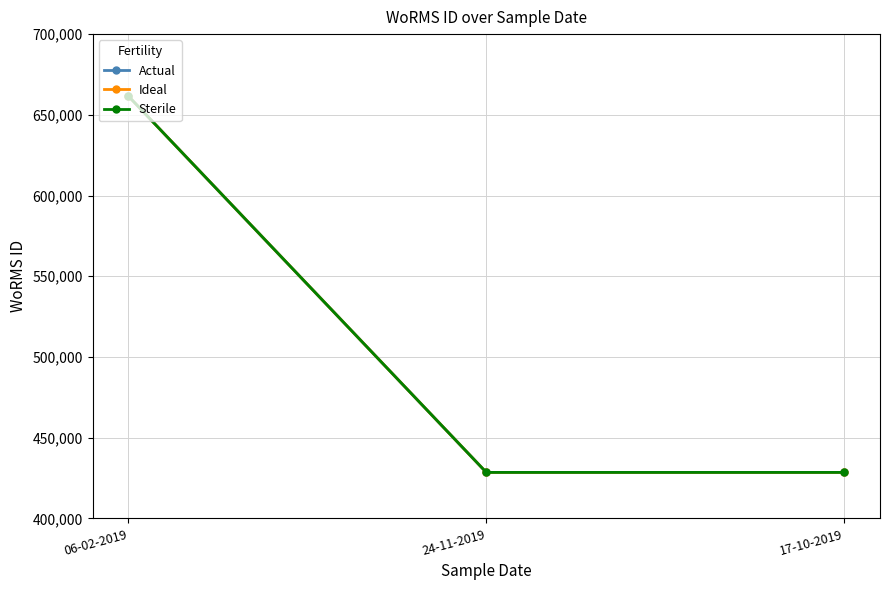

Reading right to left, extract all data points from this chart.

Actual: 428522	428522	661559
Ideal: 428522	428522	661559
Sterile: 428522	428522	661559